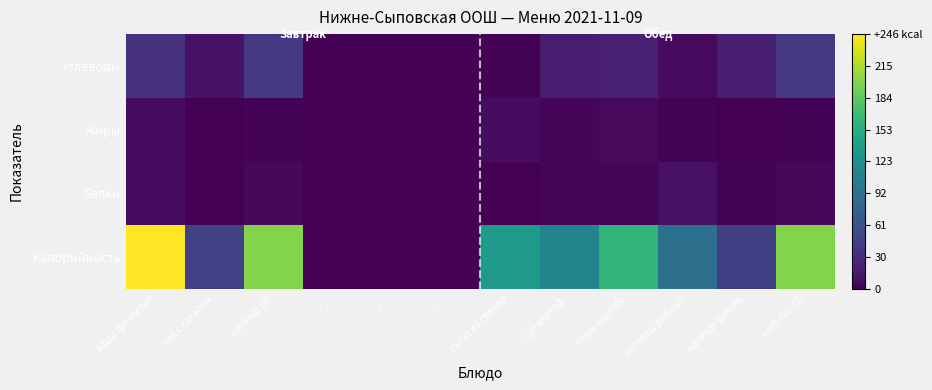

Which has a higher value, -, -, - or салат из свеклы?

салат из свеклы